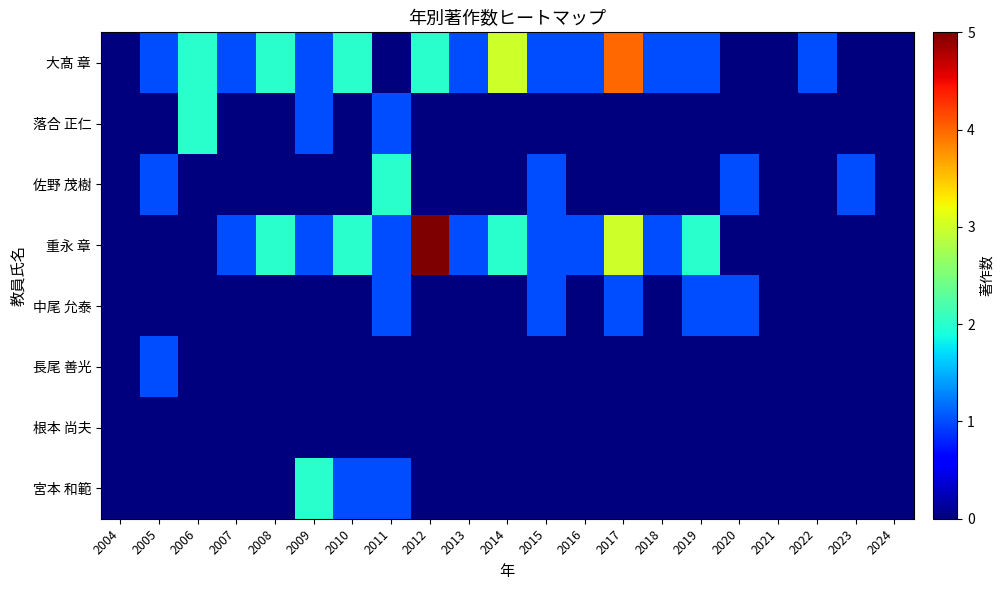

Reading right to left, what are all the values shown in this chart?

大髙 章: 2024=0	2023=0	2022=1	2021=0	2020=0	2019=1	2018=1	2017=4	2016=1	2015=1	2014=3	2013=1	2012=2	2011=0	2010=2	2009=1	2008=2	2007=1	2006=2	2005=1	2004=0
落合 正仁: 2024=0	2023=0	2022=0	2021=0	2020=0	2019=0	2018=0	2017=0	2016=0	2015=0	2014=0	2013=0	2012=0	2011=1	2010=0	2009=1	2008=0	2007=0	2006=2	2005=0	2004=0
佐野 茂樹: 2024=0	2023=1	2022=0	2021=0	2020=1	2019=0	2018=0	2017=0	2016=0	2015=1	2014=0	2013=0	2012=0	2011=2	2010=0	2009=0	2008=0	2007=0	2006=0	2005=1	2004=0
重永 章: 2024=0	2023=0	2022=0	2021=0	2020=0	2019=2	2018=1	2017=3	2016=1	2015=1	2014=2	2013=1	2012=5	2011=1	2010=2	2009=1	2008=2	2007=1	2006=0	2005=0	2004=0
中尾 允泰: 2024=0	2023=0	2022=0	2021=0	2020=1	2019=1	2018=0	2017=1	2016=0	2015=1	2014=0	2013=0	2012=0	2011=1	2010=0	2009=0	2008=0	2007=0	2006=0	2005=0	2004=0
長尾 善光: 2024=0	2023=0	2022=0	2021=0	2020=0	2019=0	2018=0	2017=0	2016=0	2015=0	2014=0	2013=0	2012=0	2011=0	2010=0	2009=0	2008=0	2007=0	2006=0	2005=1	2004=0
根本 尚夫: 2024=0	2023=0	2022=0	2021=0	2020=0	2019=0	2018=0	2017=0	2016=0	2015=0	2014=0	2013=0	2012=0	2011=0	2010=0	2009=0	2008=0	2007=0	2006=0	2005=0	2004=0
宮本 和範: 2024=0	2023=0	2022=0	2021=0	2020=0	2019=0	2018=0	2017=0	2016=0	2015=0	2014=0	2013=0	2012=0	2011=1	2010=1	2009=2	2008=0	2007=0	2006=0	2005=0	2004=0